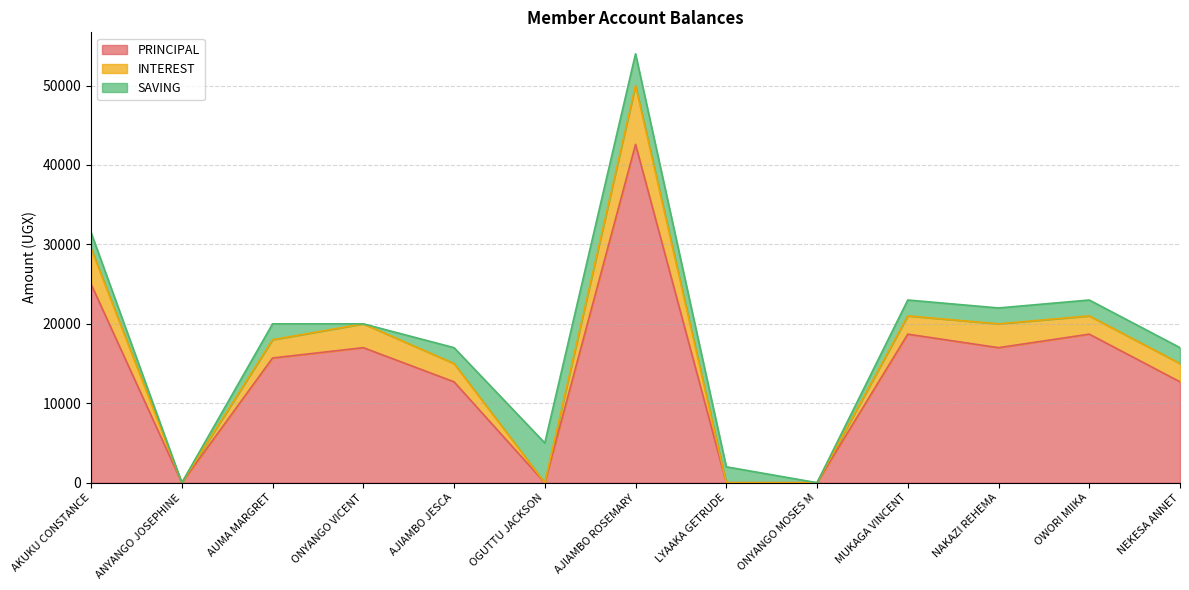

Which category has the lowest value in the PRINCIPAL series?

ANYANGO JOSEPHINE